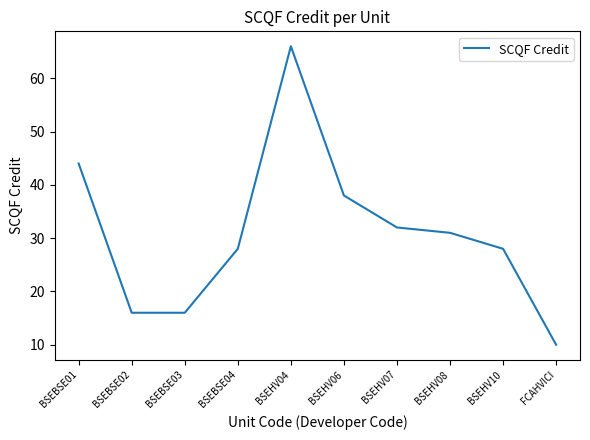

Which has a higher value, BSEHV06 or BSEHV08?

BSEHV06